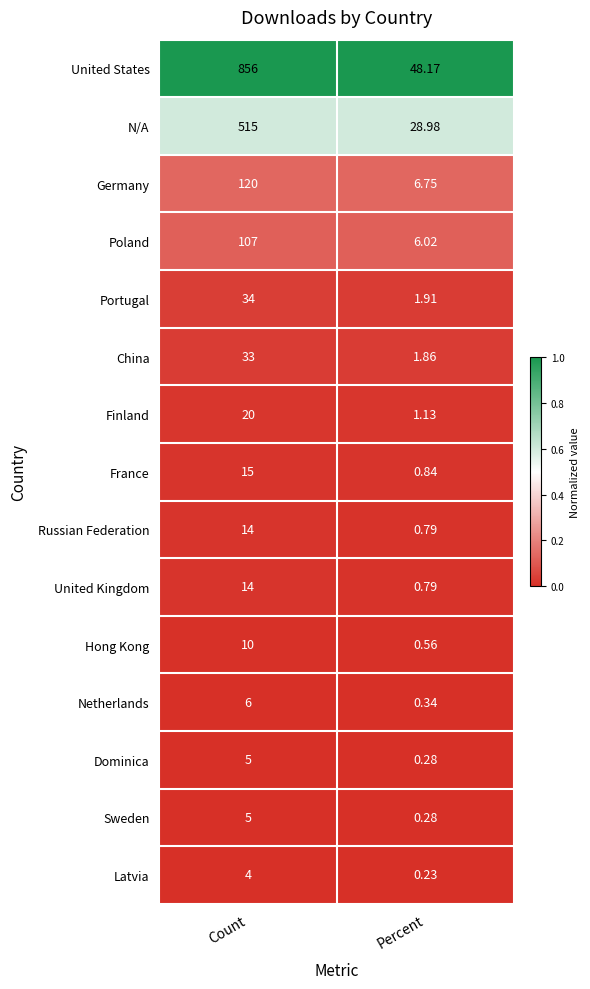

Count the number of data series in this chart.

15